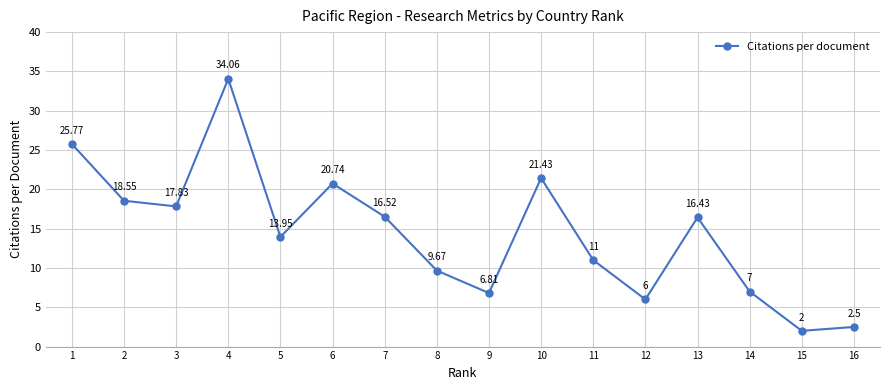

Which label corresponds to the smallest value in the chart?

15